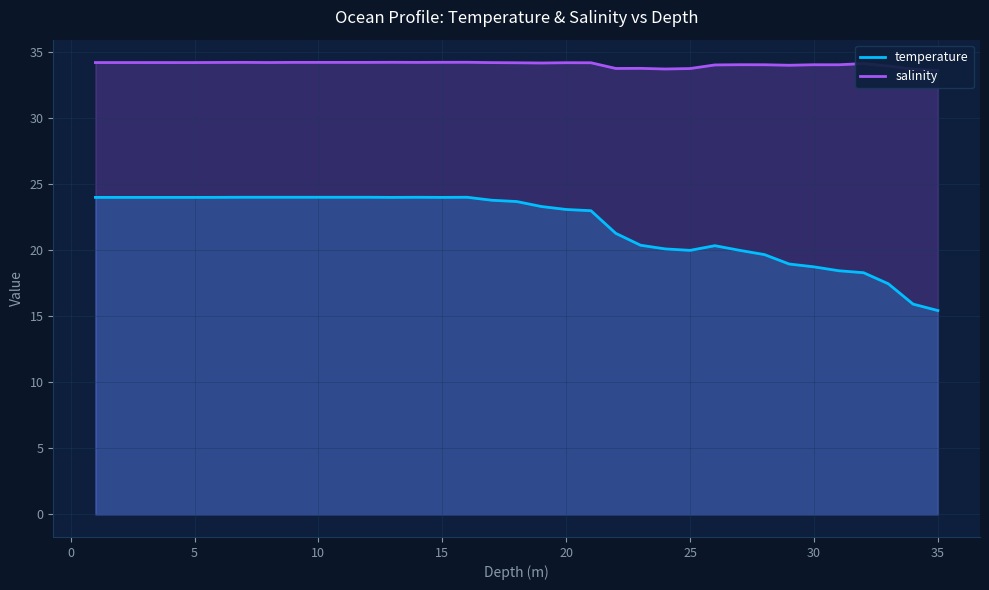

True or false: salinity and temperature intersect in this chart.

False